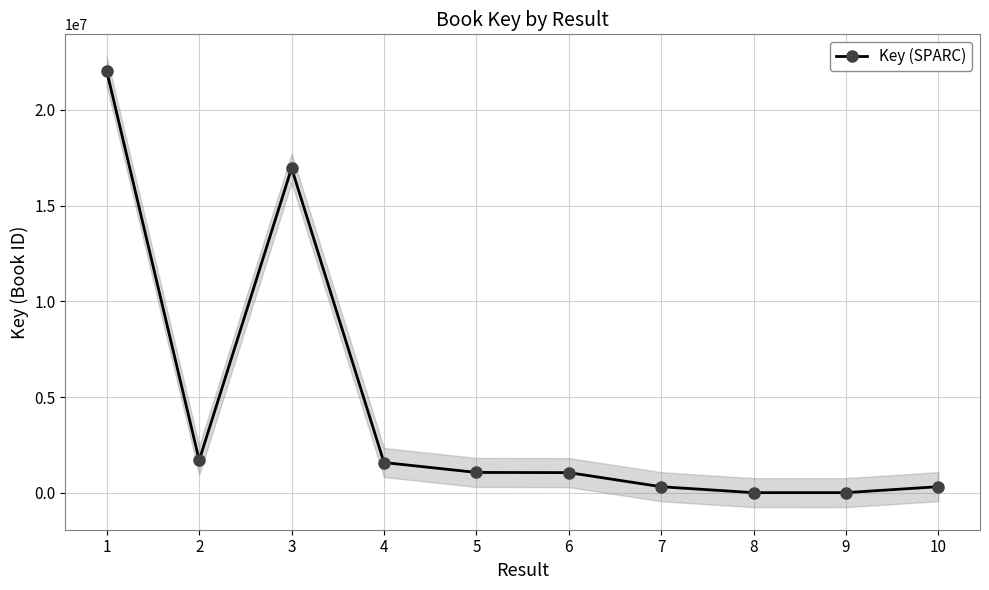

The value at 1 is 22011159. True or false?

True